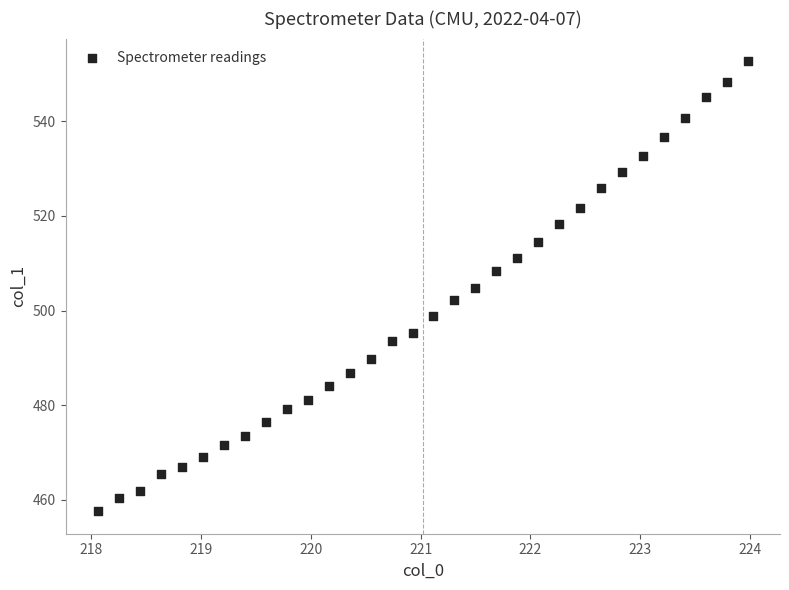

What is the range of X values (max minus min)?

5.9